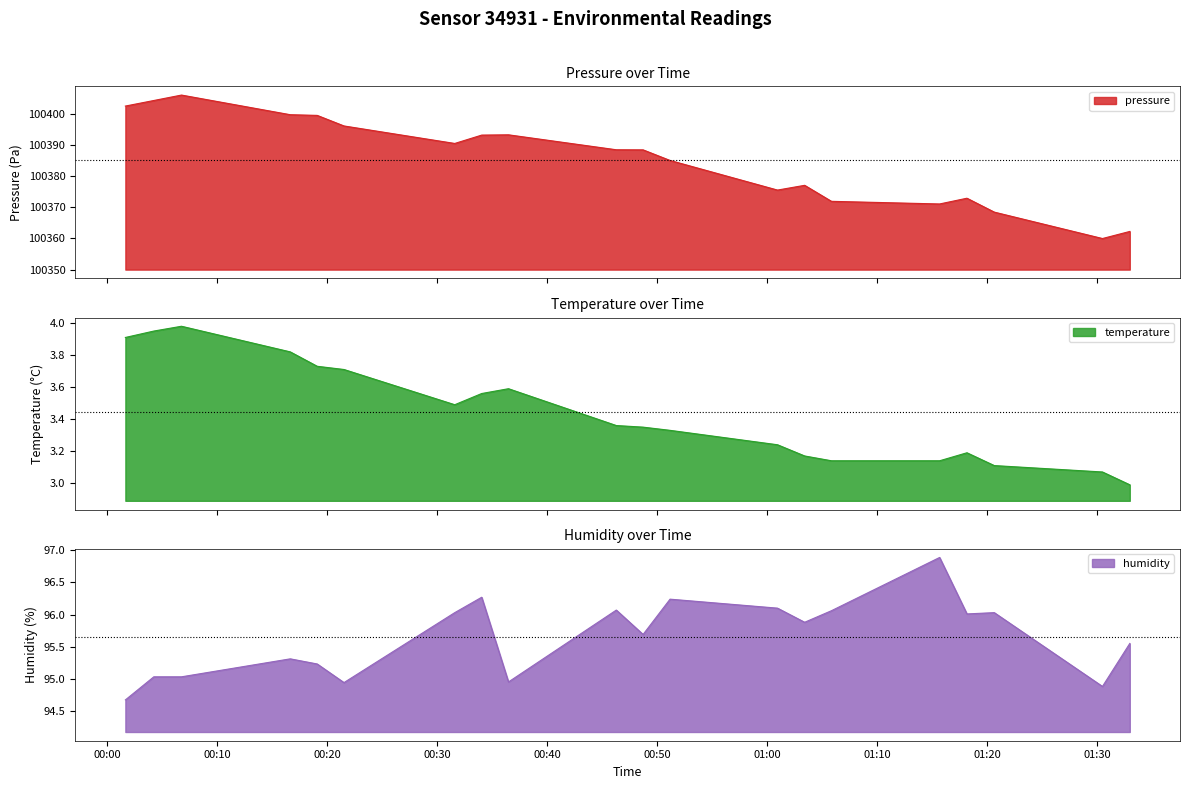

True or false: humidity has a value of 48.8 at 2023-02-22T00:19:06.

False